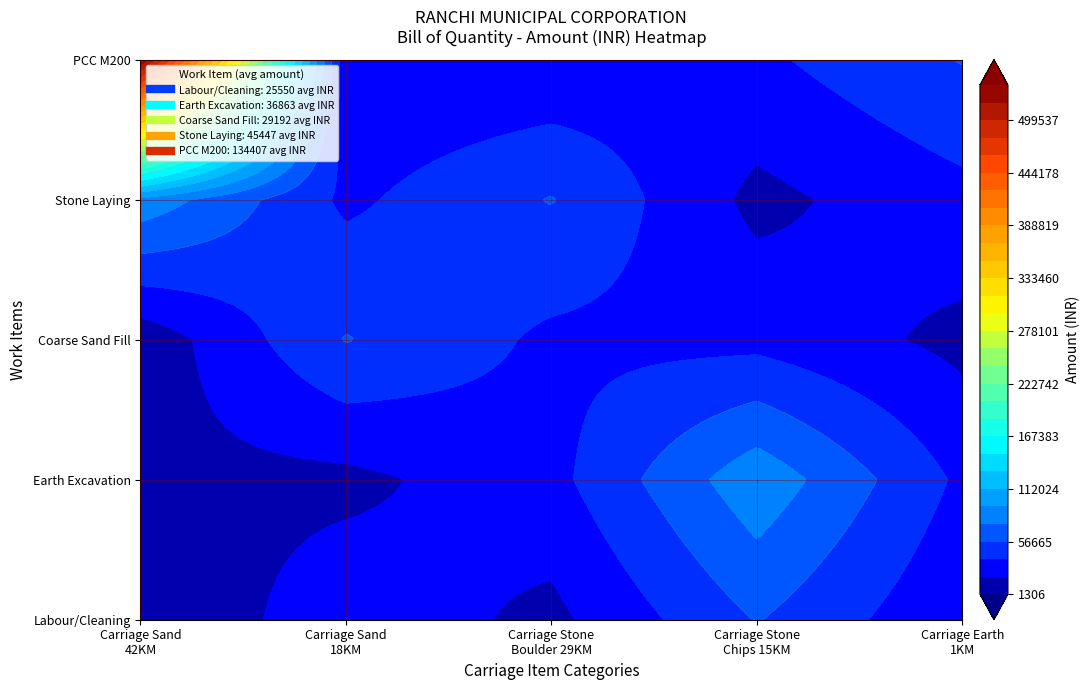

What is the lowest value of the Labour for cleaning series?

1305.6